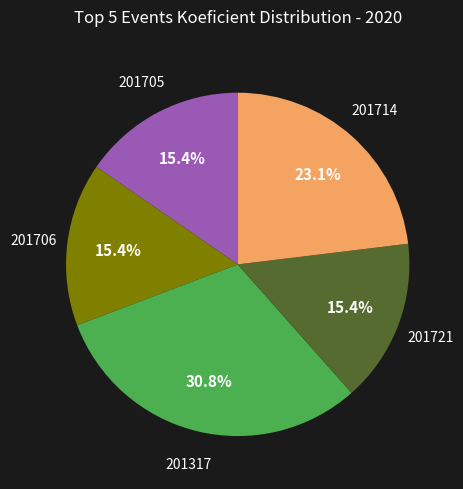

Which slice is the largest?

201317